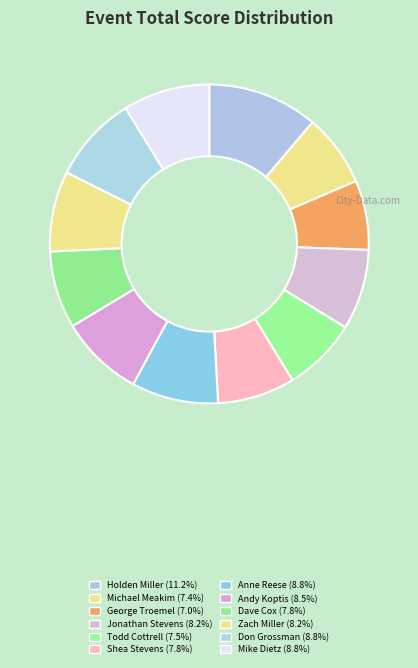

Count the number of slices in the pie.

12